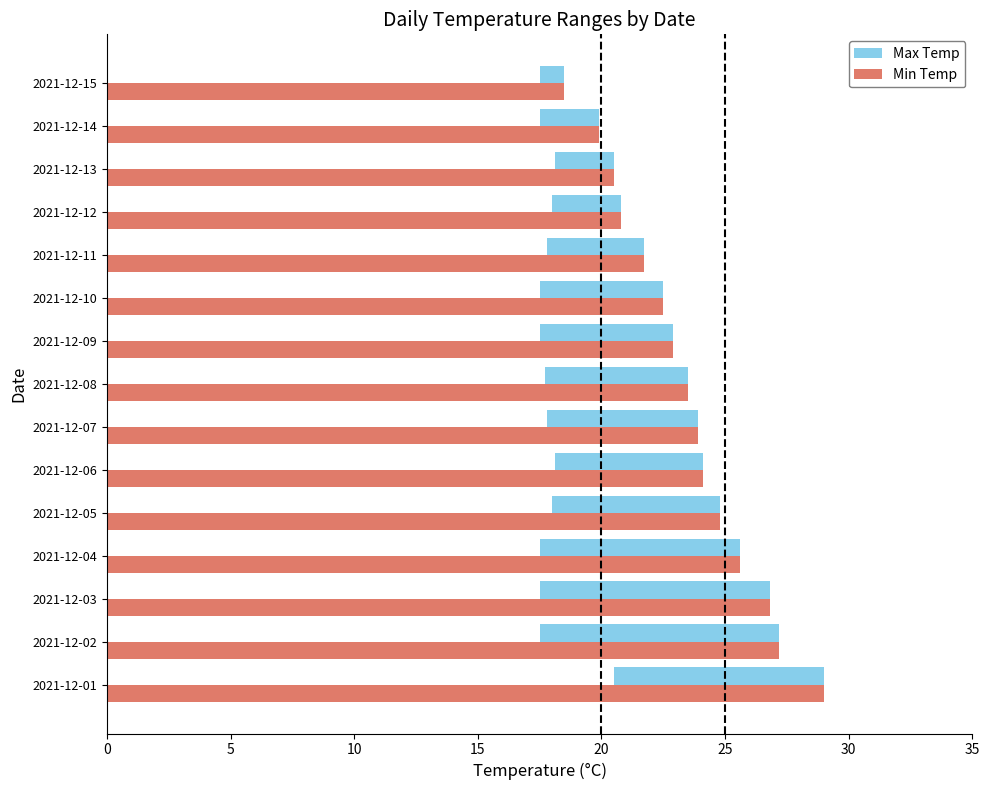

What are all the series names shown in the legend?

Max Temp, Min Temp